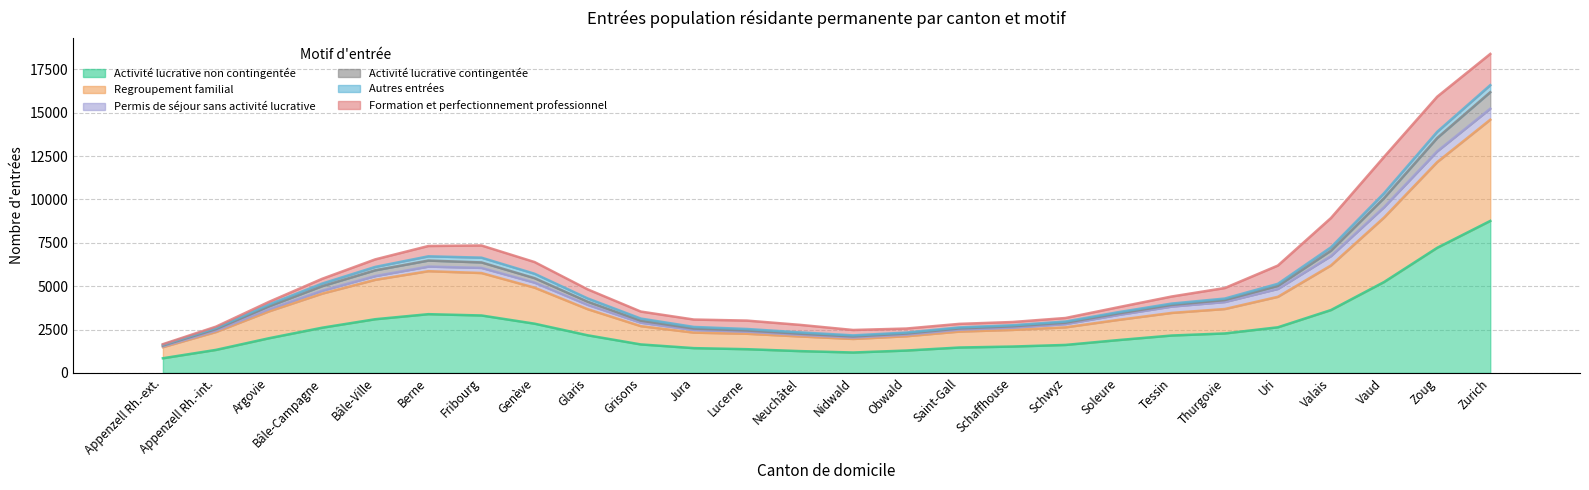

At how many categories does at least one series exceed 6845?

2